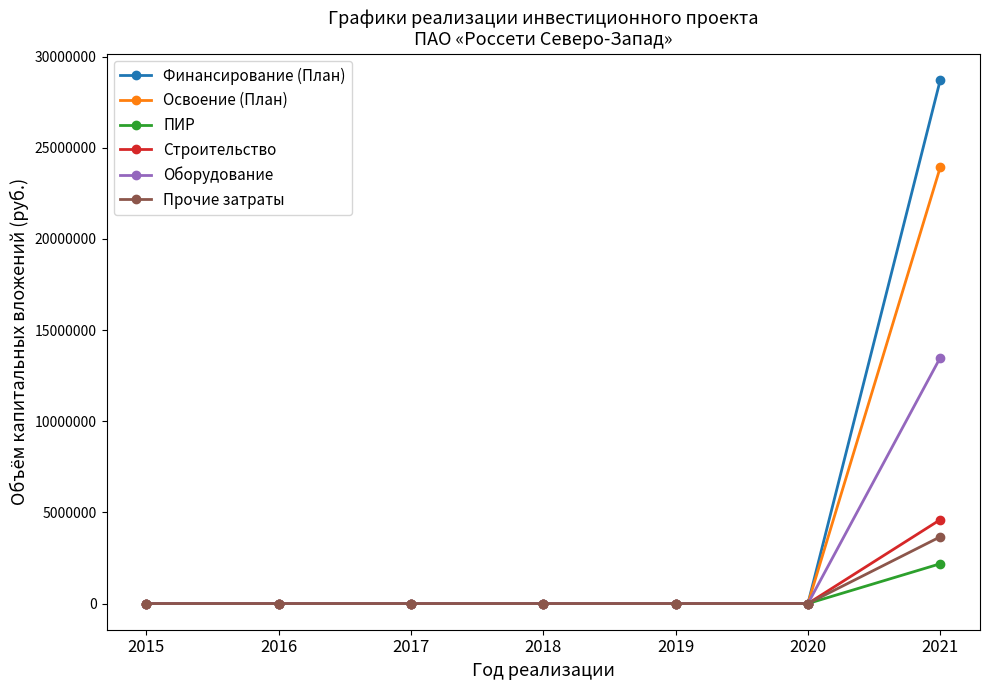

True or false: Оборудование has more than 2 interior local peaks.

False